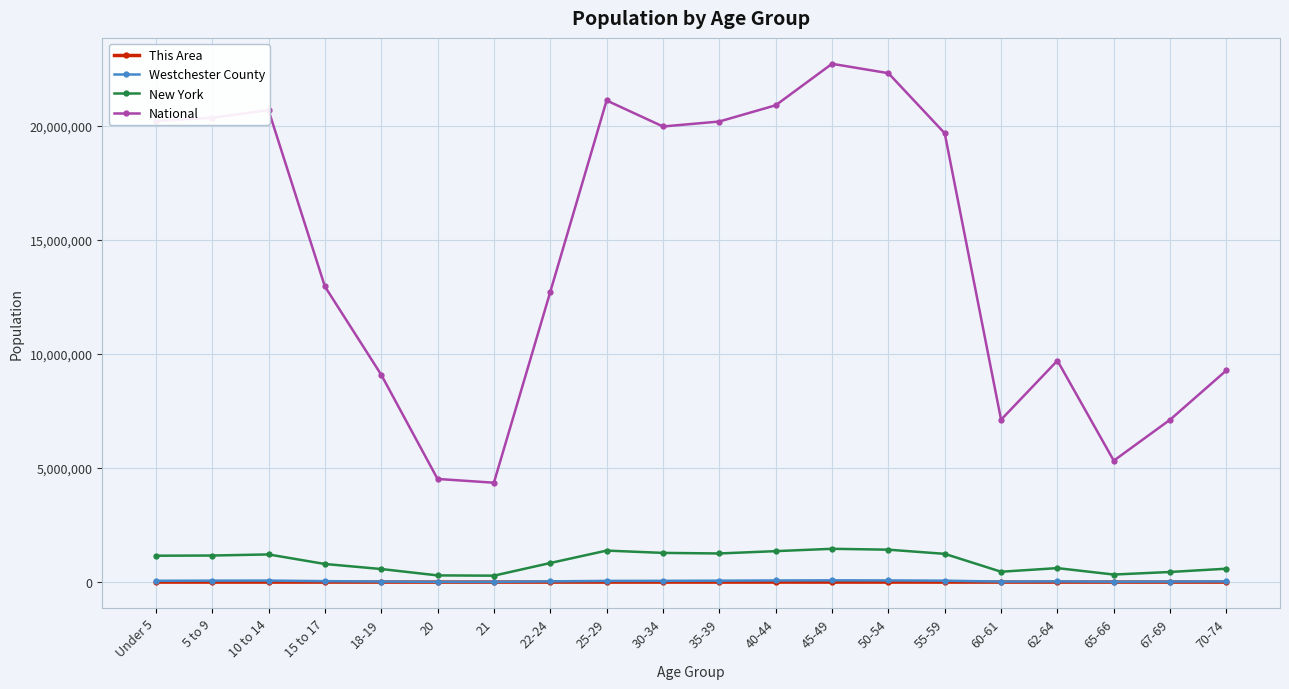

What is the maximum value shown in the chart?

22708591